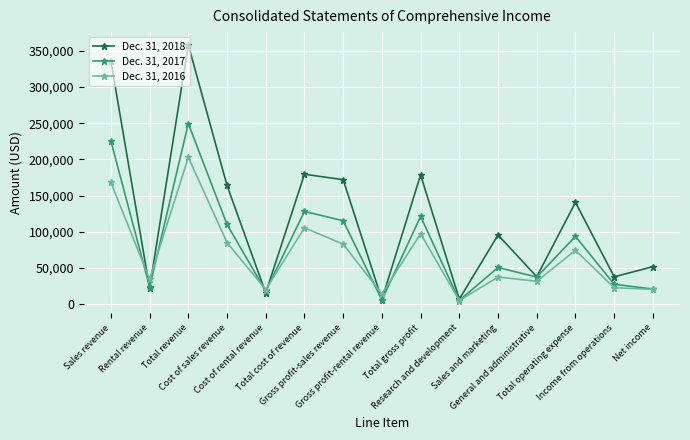

Which series has the largest range (max minus min)?

Dec. 31, 2018